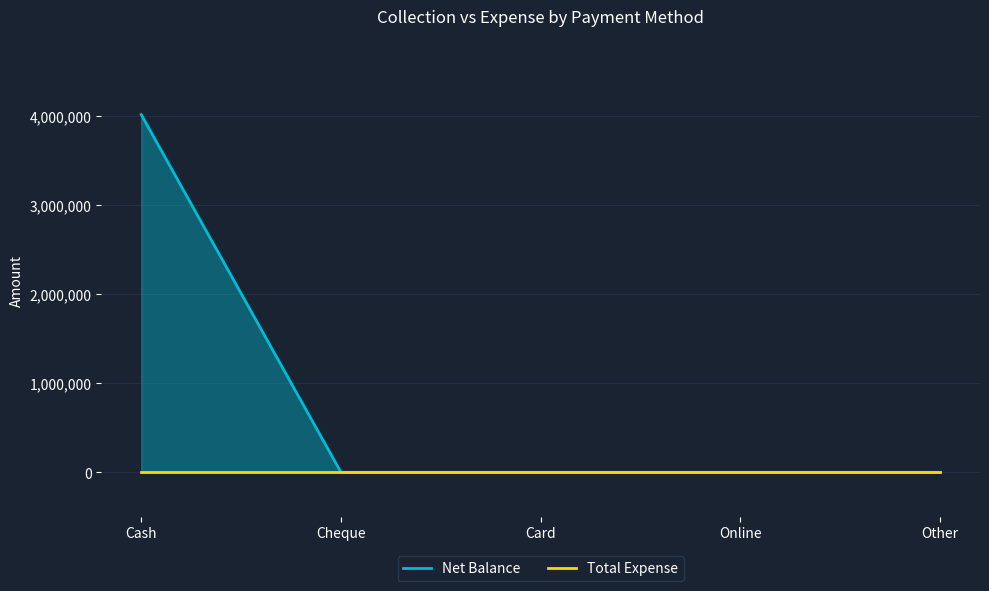

Rank the categories by value from lowest to highest.

Cheque, Card, Online, Other, Cash